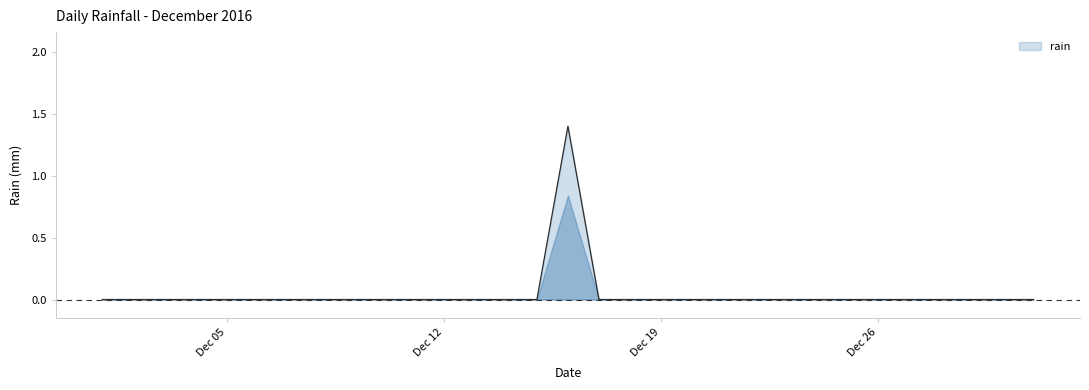

What is the difference between the maximum and minimum values?

1.4